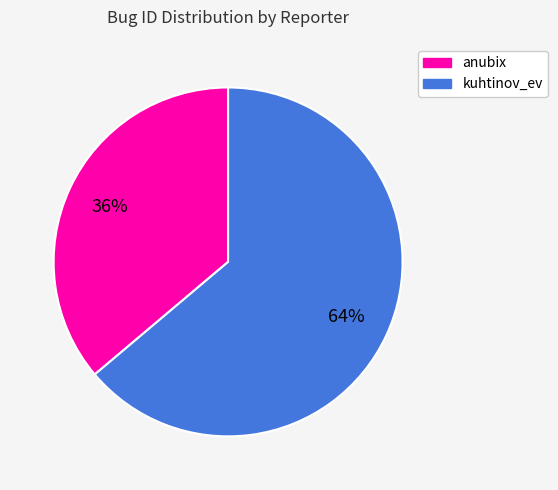

Which slice is the largest?

kuhtinov_ev